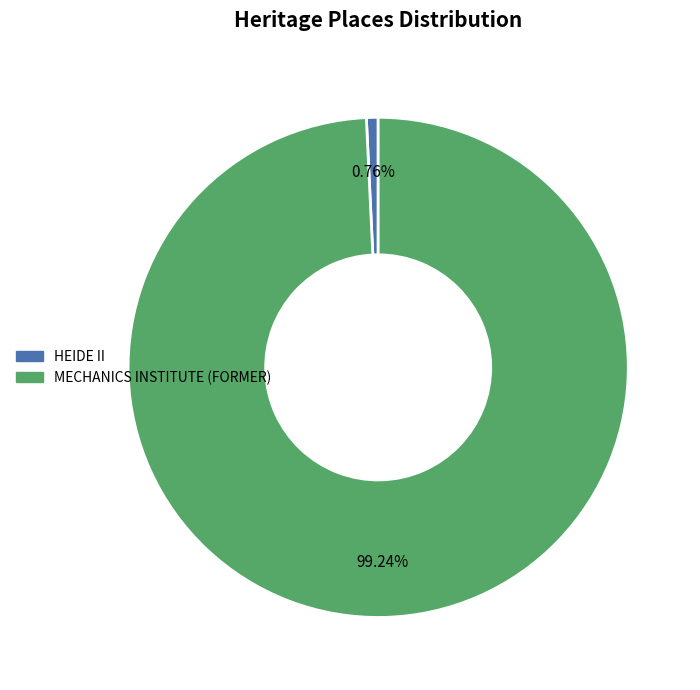

Which category has the smallest portion of the pie?

HEIDE II